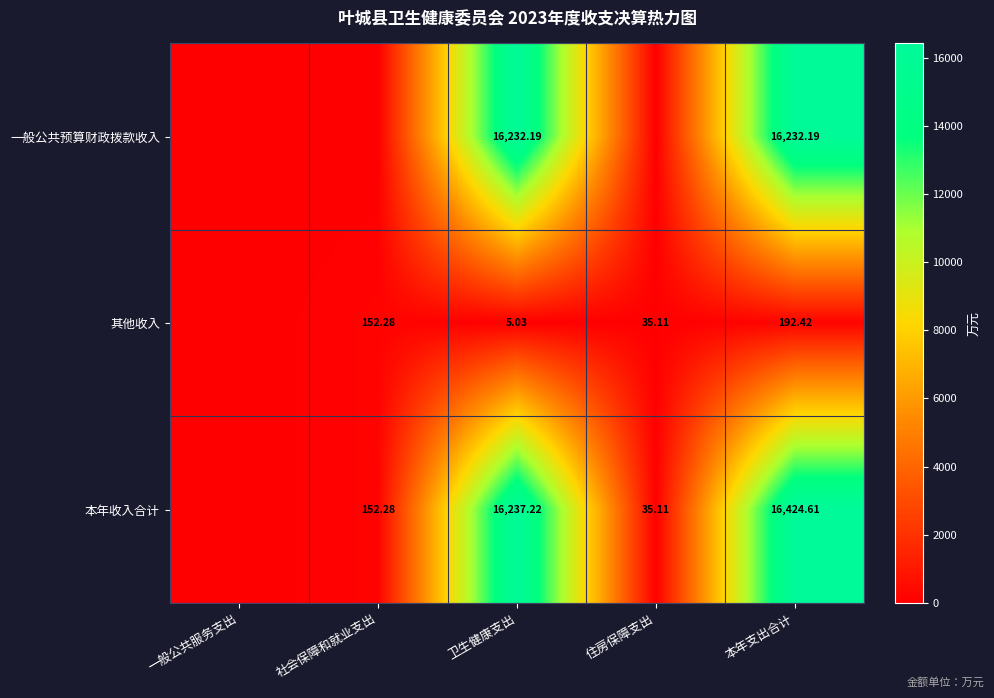

At 卫生健康支出, list the series in order from largest to smallest.

本年收入合计, 一般公共预算财政拨款收入, 其他收入